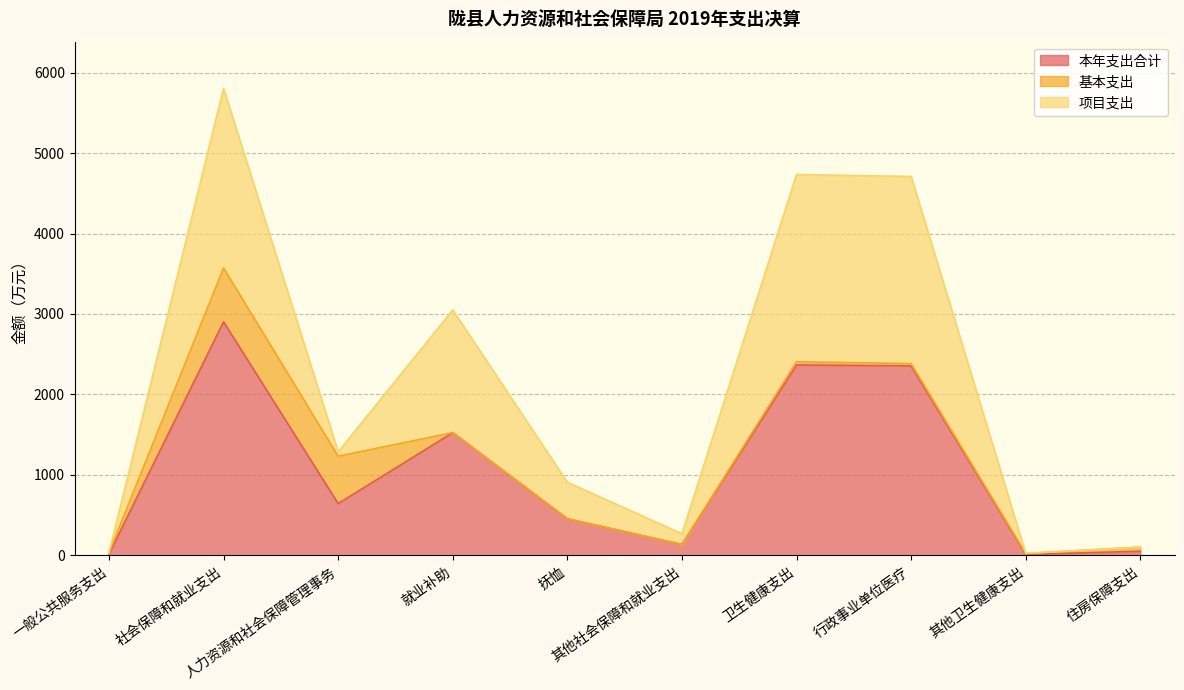

What is the total value across all series at 卫生健康支出?

4733.1